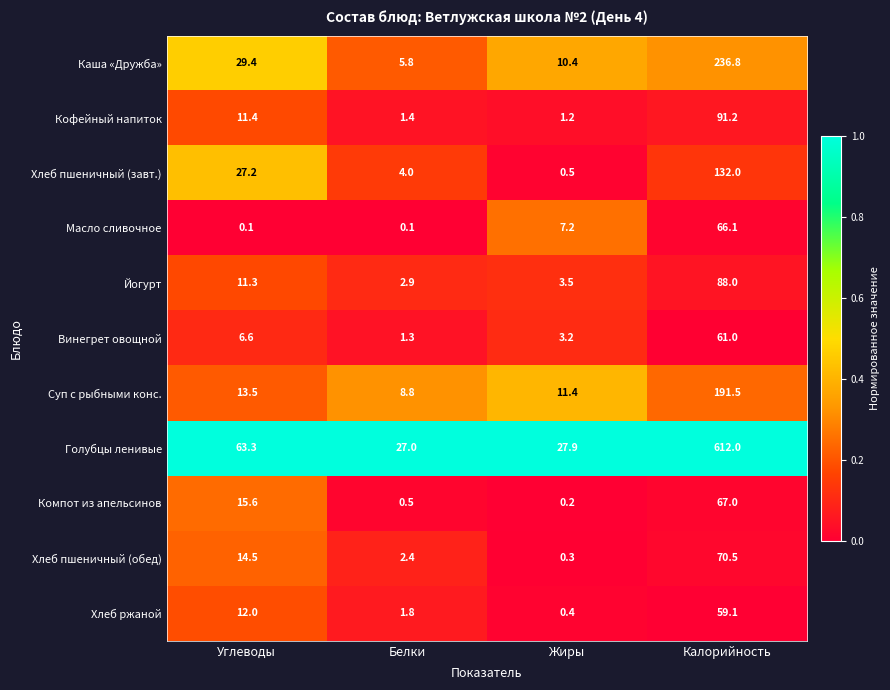

Count the number of categories in the chart.

4